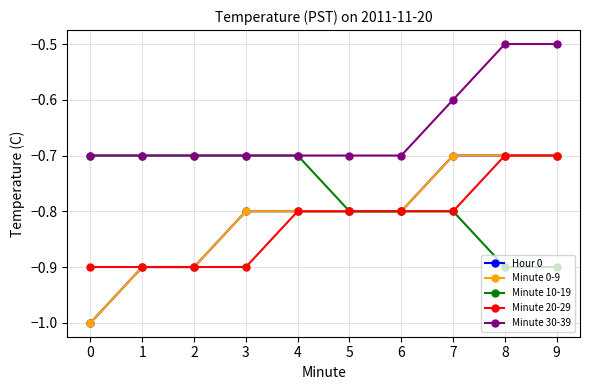

True or false: Minute 30-39 and Minute 20-29 cross at least once.

False